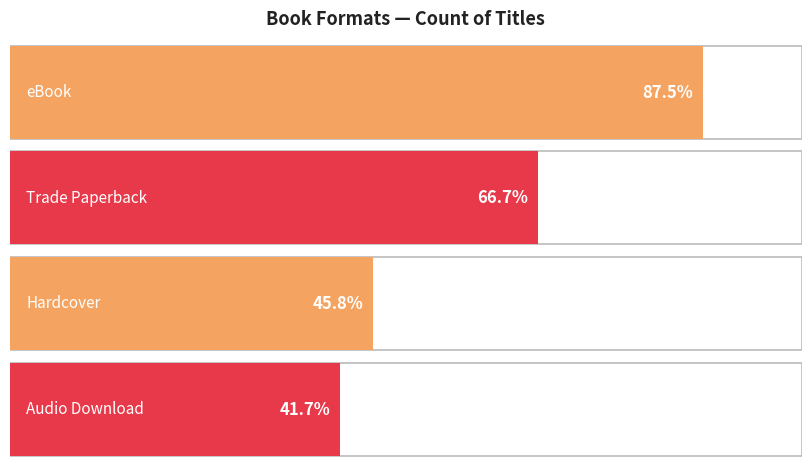

What value does the data have at Trade Paperback, to the nearest 5?

15